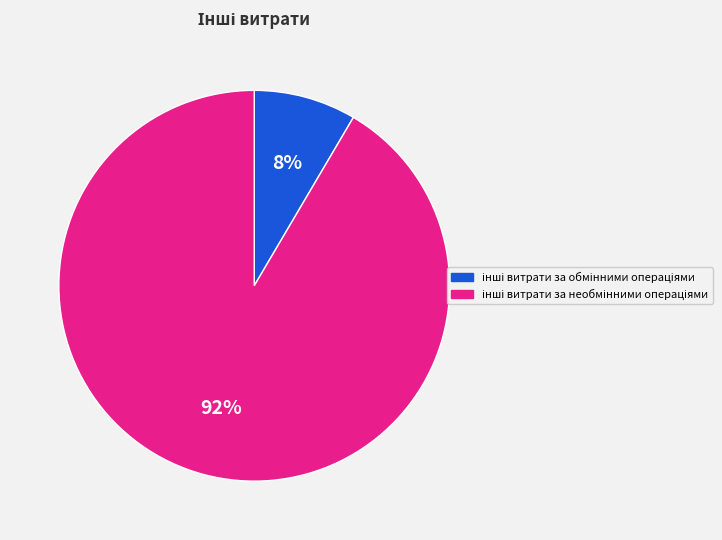

To the nearest percent, what is the average slice percentage?

50%